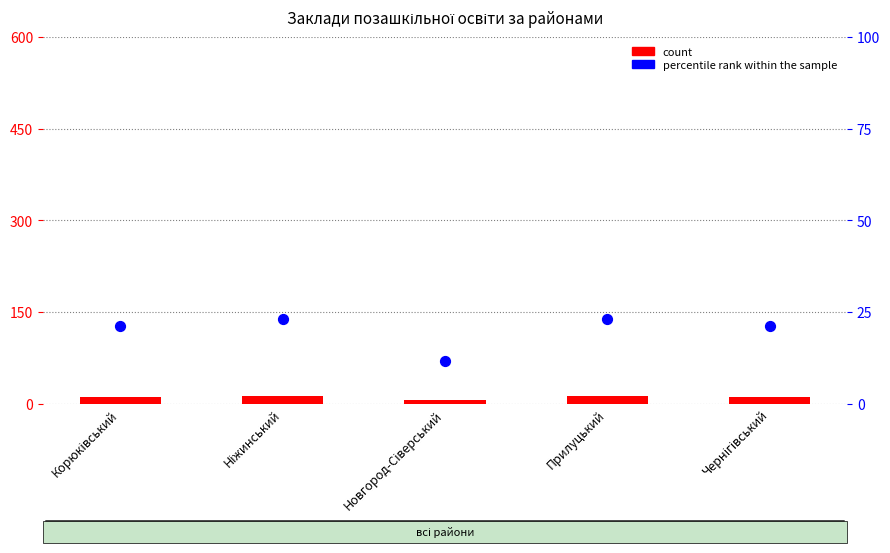

Which series contains the highest Y value?

percentile rank within the sample